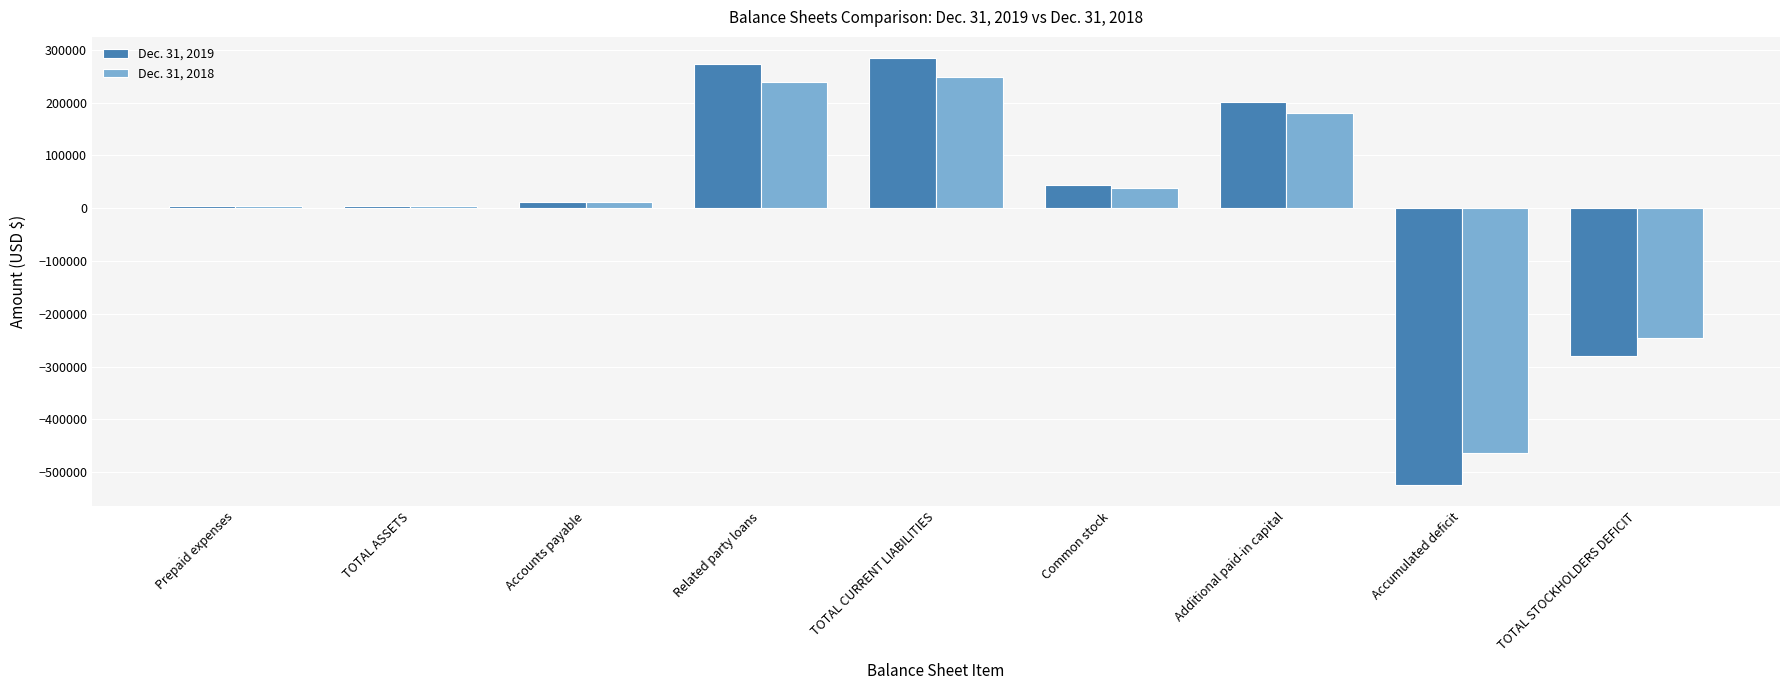

What is the difference between the Dec. 31, 2018 values at Accounts payable and Common stock?

27012